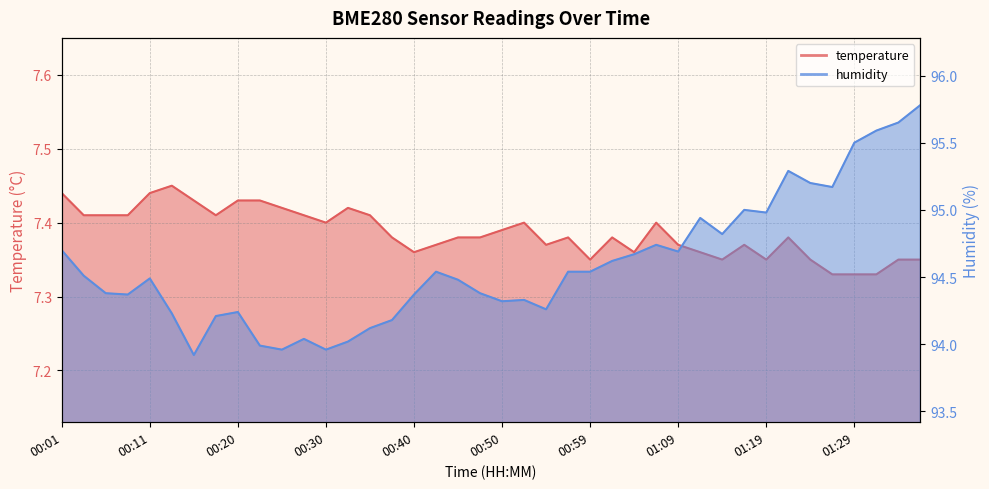

True or false: humidity has a value of 94.2 at 00:20.

True